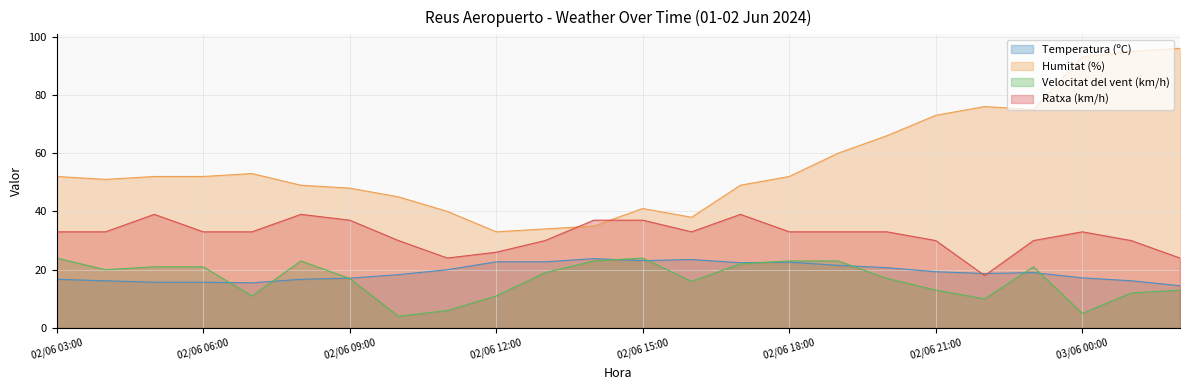

At which category does Ratxa (km/h) reach its first local valley?

02/06 11:00